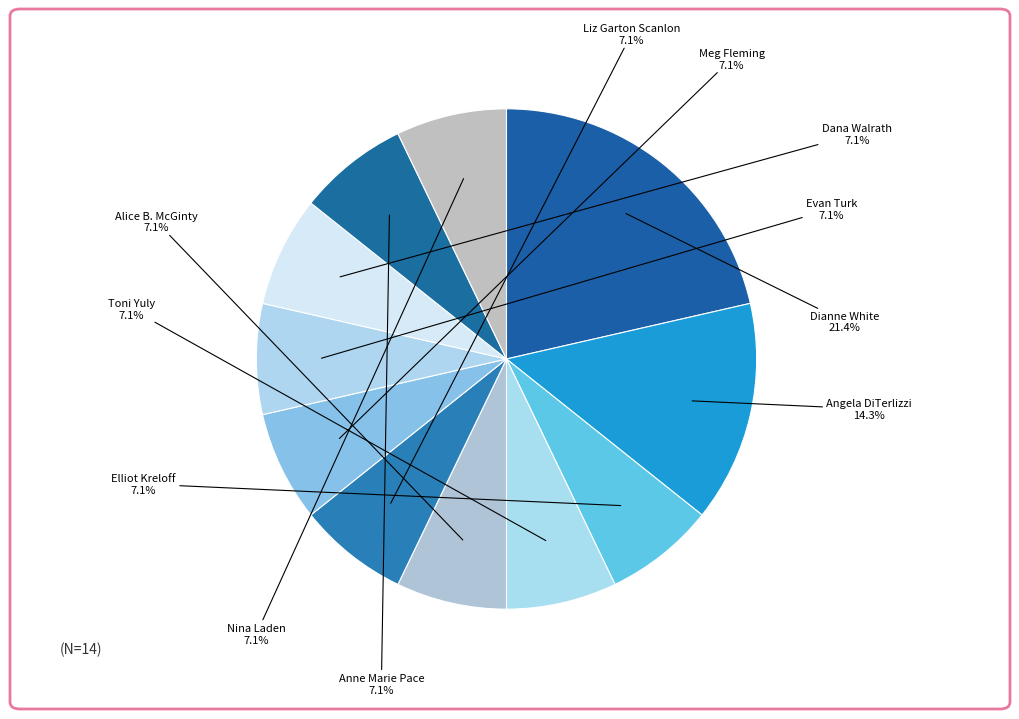

Does Dana Walrath account for over 50% of the chart?

No